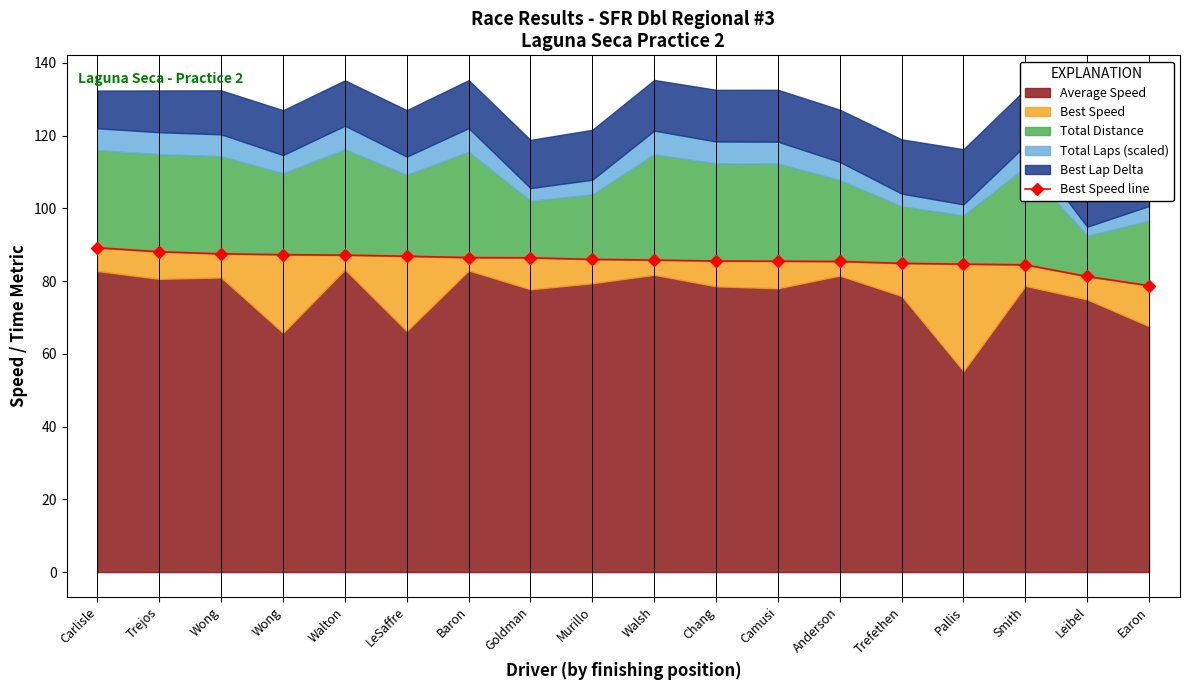

What is the label of the 4th point from the right?

Pallis